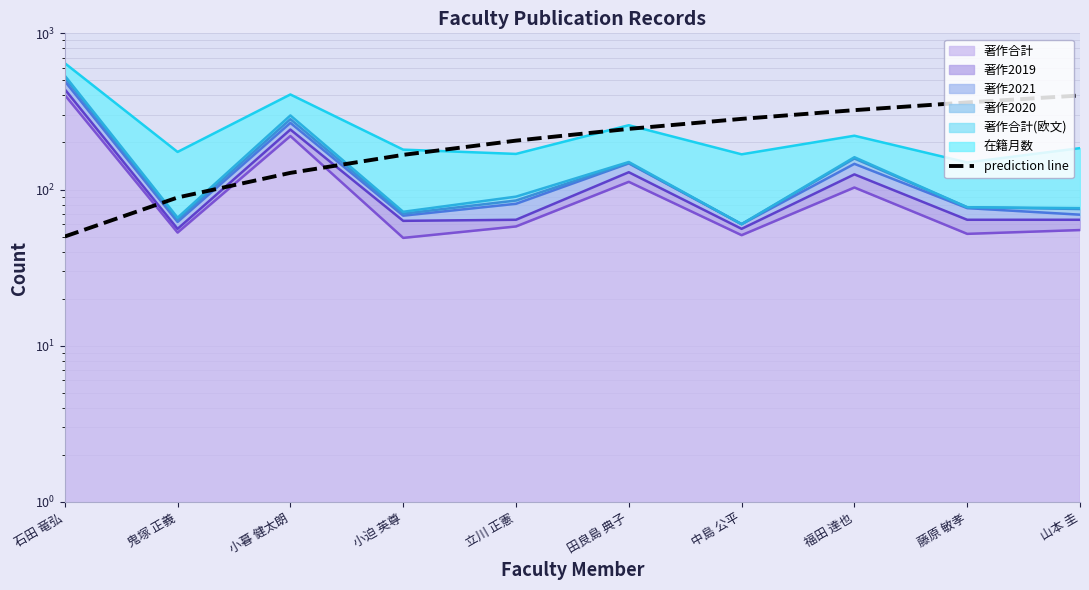

How many data points does each series have?

10